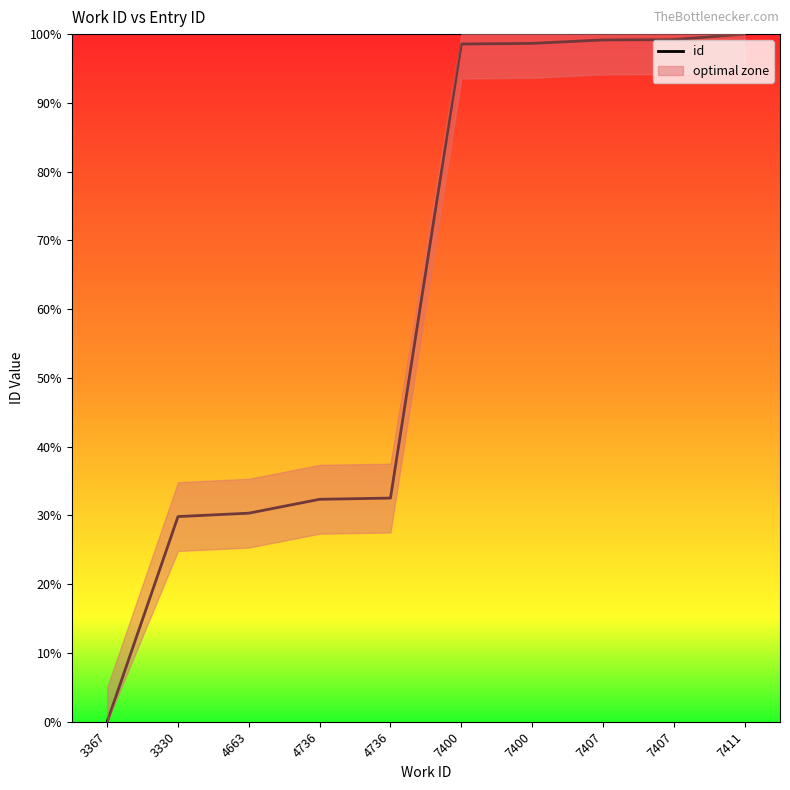

Reading left to right, what are all the values shown in this chart?

0.0	29.8	30.3	32.3	32.5	98.6	98.7	99.2	99.2	100.0